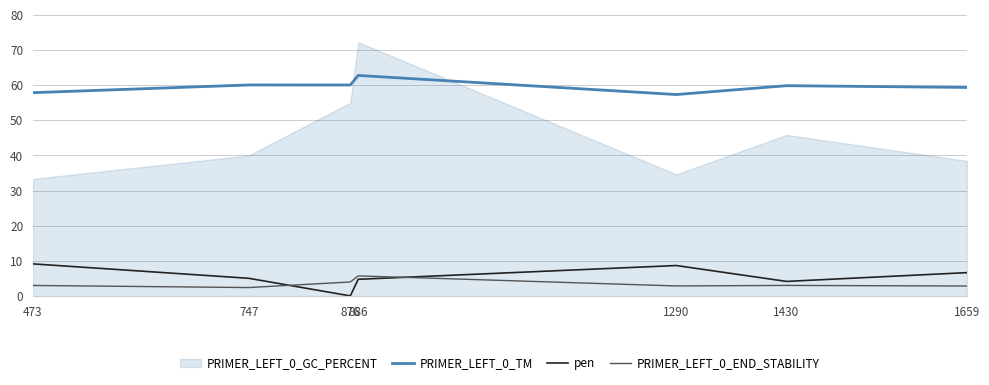

The PRIMER_LEFT_0_END_STABILITY series shows 1.2 at 1290. True or false?

False